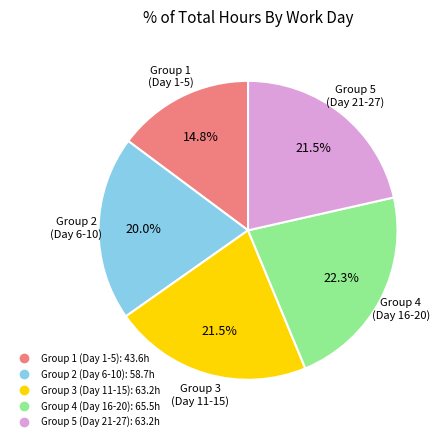

Is there any slice that represents more than half of the pie?

No